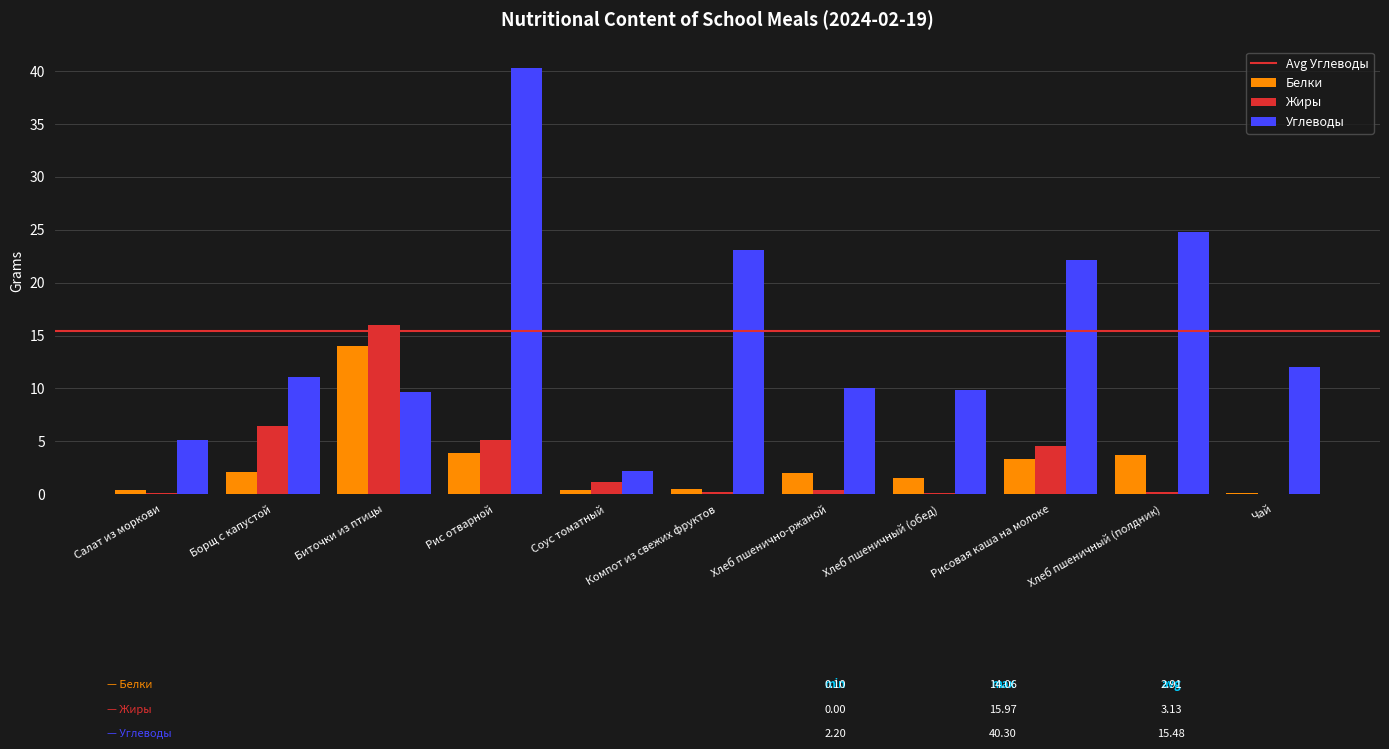

What is the average value of the Жиры series?

3.1